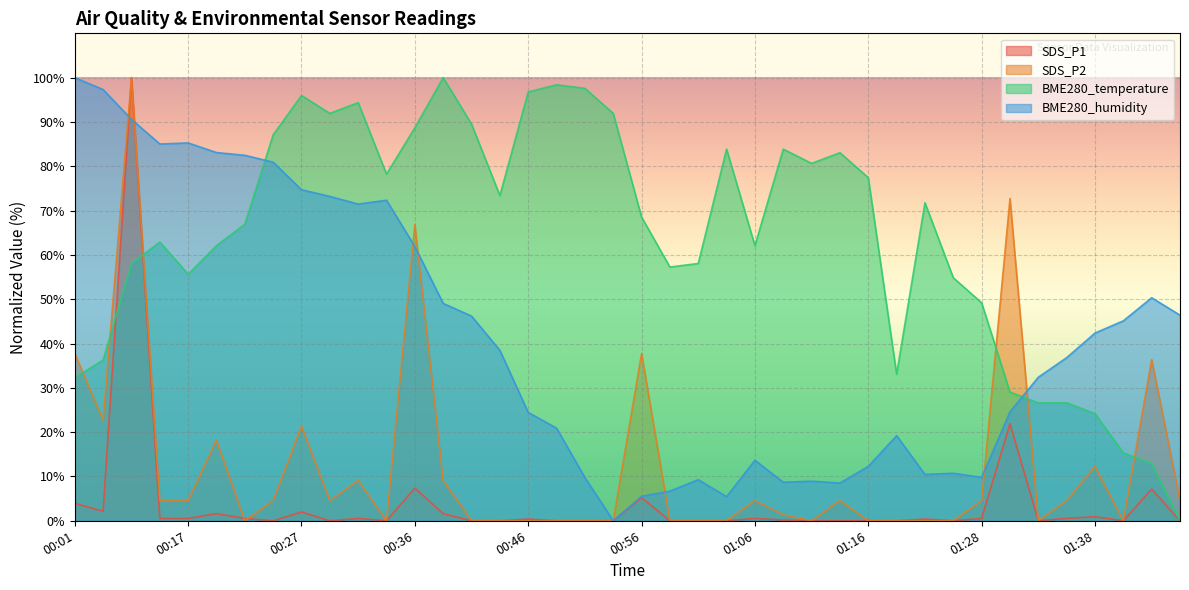

At which label is SDS_P1 closest to 50?

01:31